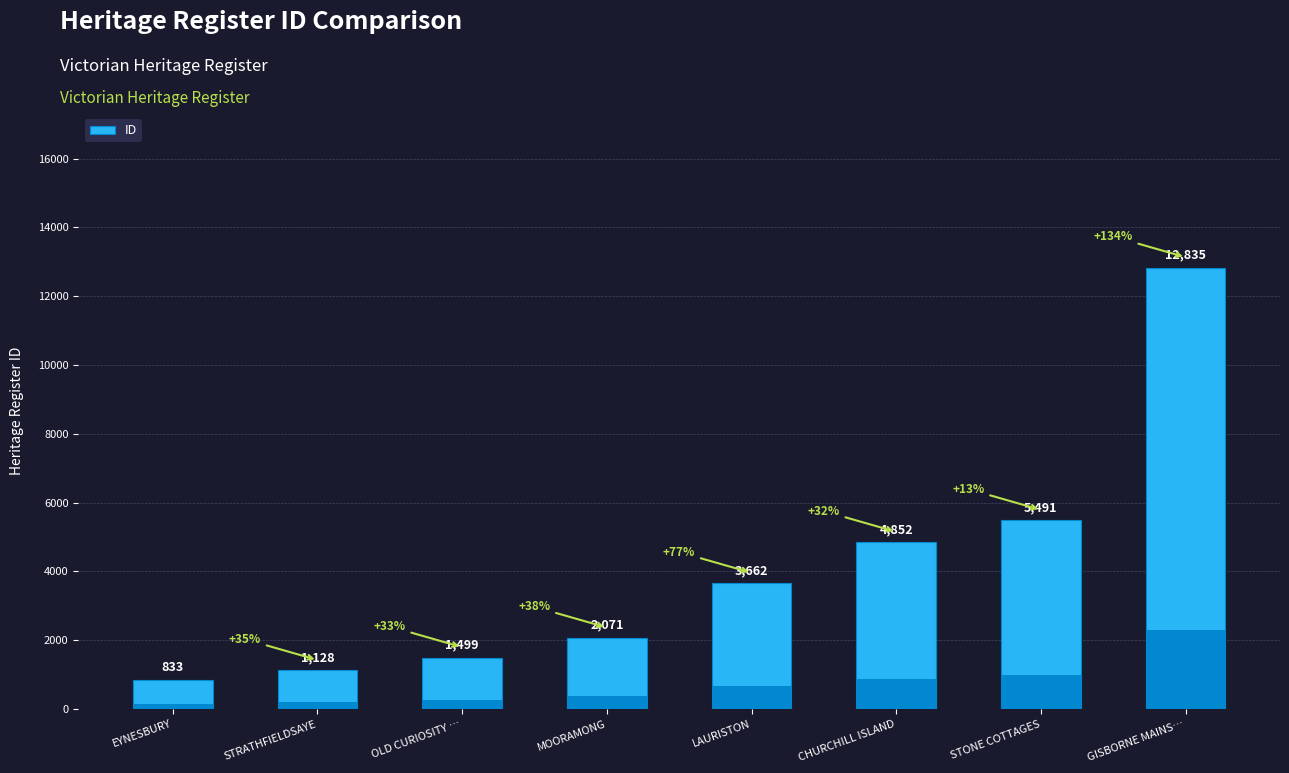

Which has a higher value, STRATHFIELDSAYE or OLD CURIOSITY …?

OLD CURIOSITY …